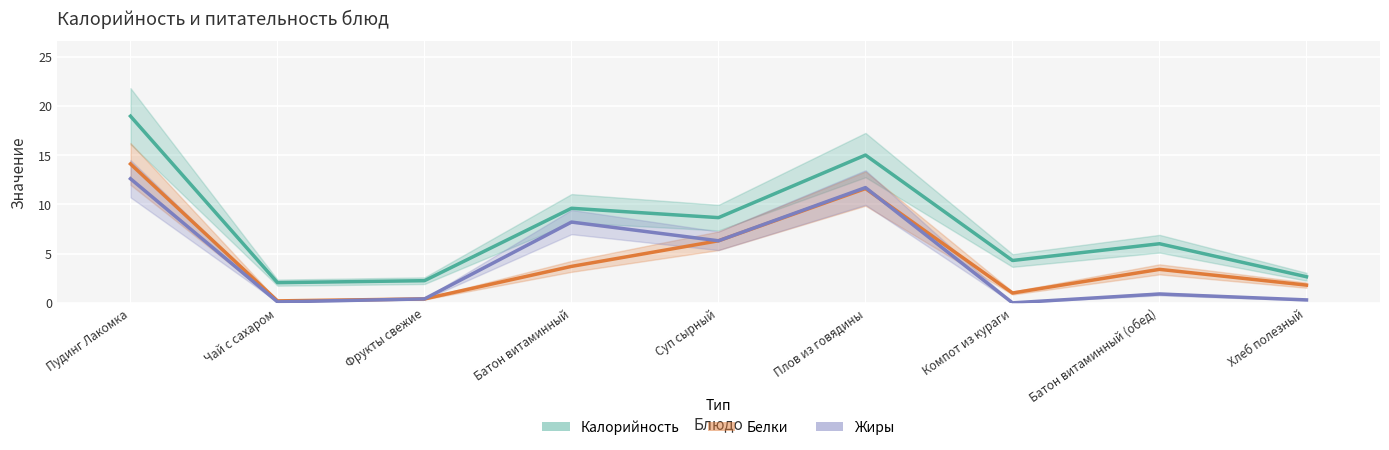

List the series in order of their peak value, lowest first.

Жиры, Белки, Калорийность